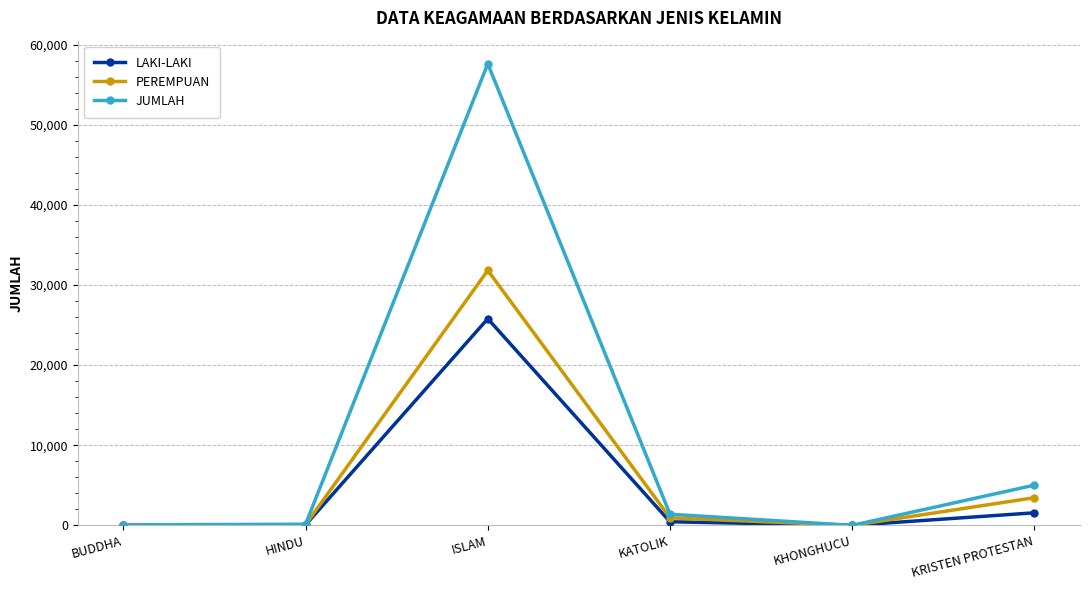

Which category has the highest value across all series?

ISLAM